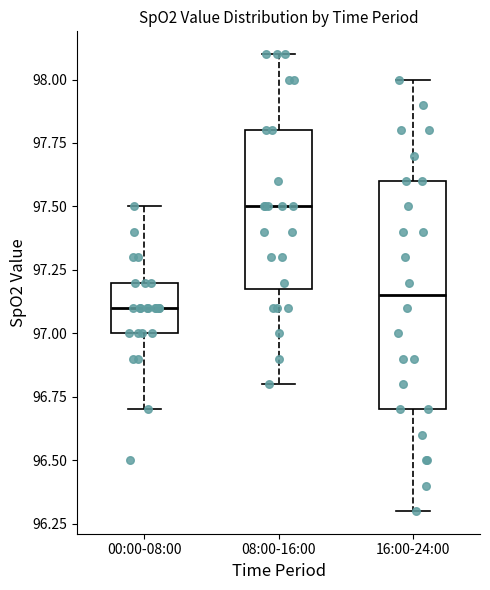

Reading left to right, transcribe this box plot: for each box, give where its median line is, the range the box spans, and where its two whiskers end, as read against the y-axis. The values are not printed on the chart, so give them approximately, as read against the axis.

00:00-08:00: median 97.10, box 97.00 to 97.20, whiskers 96.70 to 97.50
08:00-16:00: median 97.50, box 97.20 to 97.80, whiskers 96.80 to 98.10
16:00-24:00: median 97.15, box 96.70 to 97.60, whiskers 96.30 to 98.00